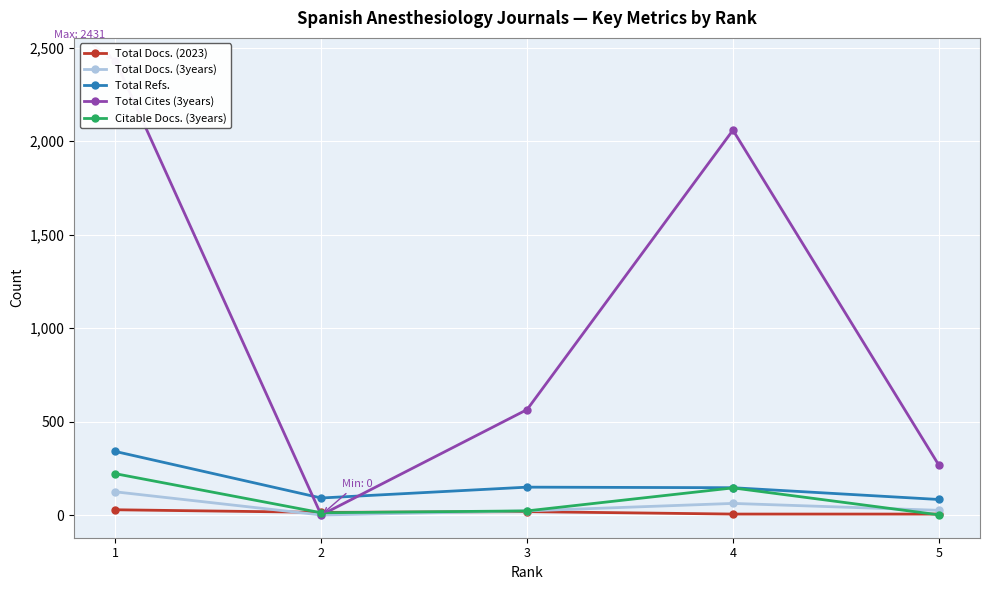

True or false: Total Cites (3years) and Total Docs. (2023) cross at least once.

True